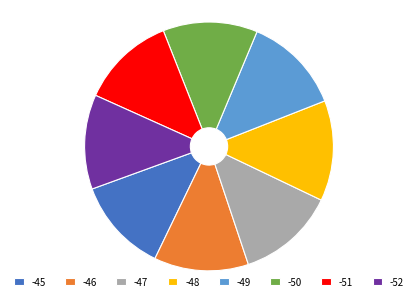

Does -47 represent more than half of the total?

No